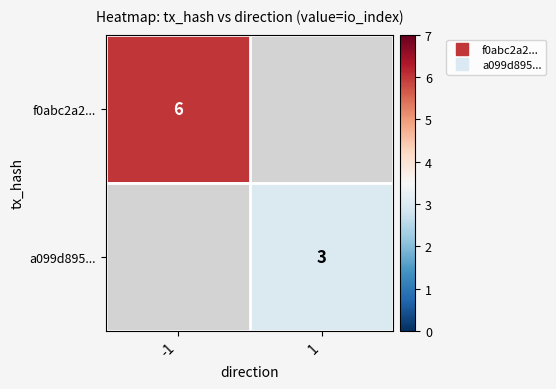

List the series in order of their overall mean, highest first.

f0abc2a2..., a099d895...